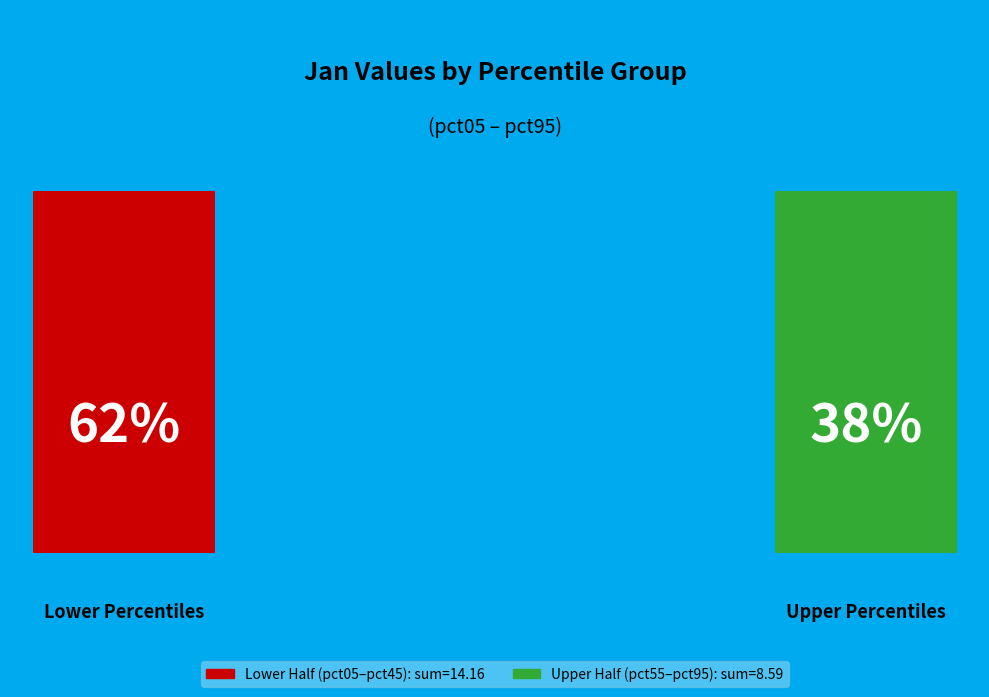

To the nearest percent, what portion does pct45 represent?

9%